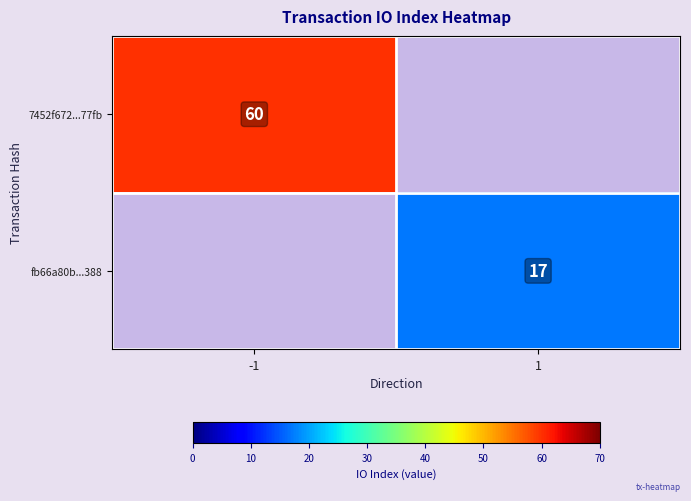

Between 1 and -1, which is larger?

-1